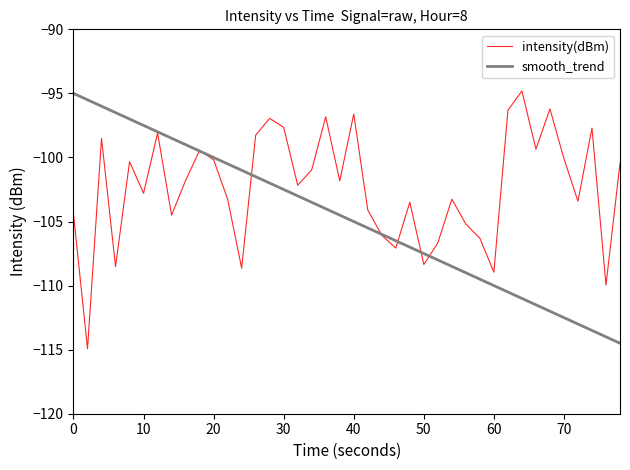

What is the greatest value displayed?

-94.8